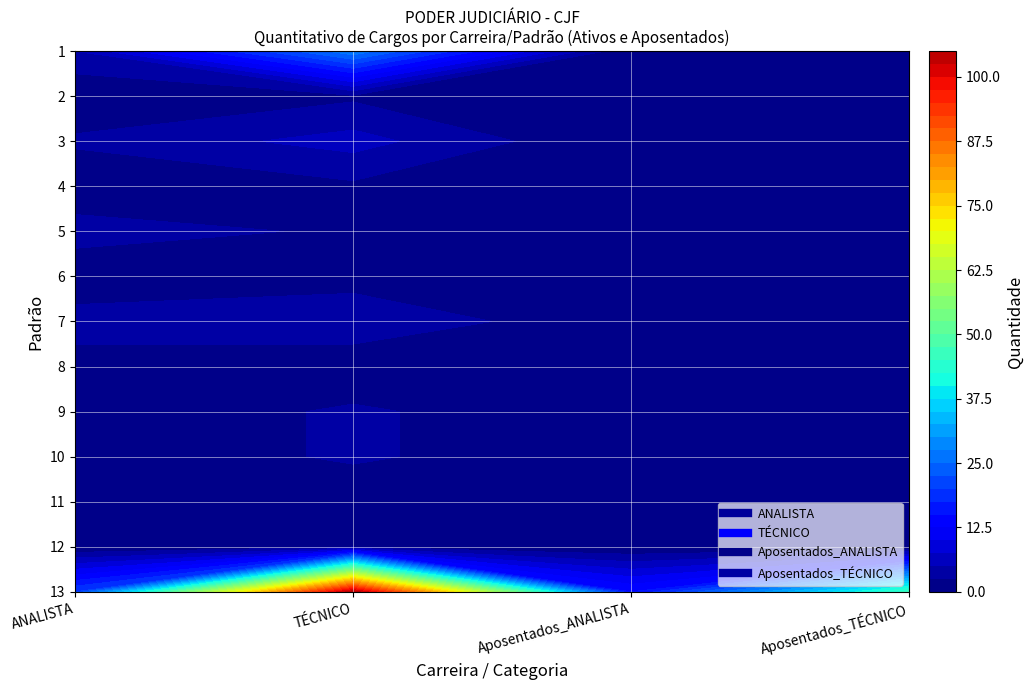

Where is Aposentados_ANALISTA nearest to the value 7?

12